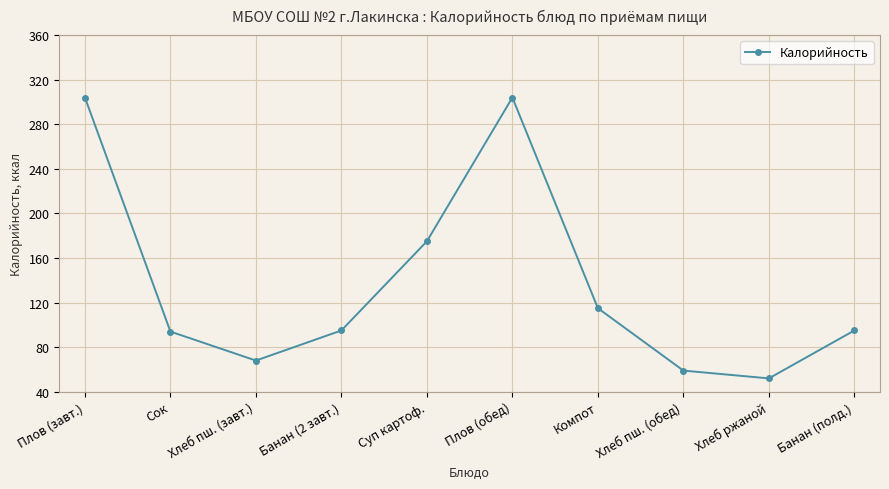

What is the sum of all values?

1361